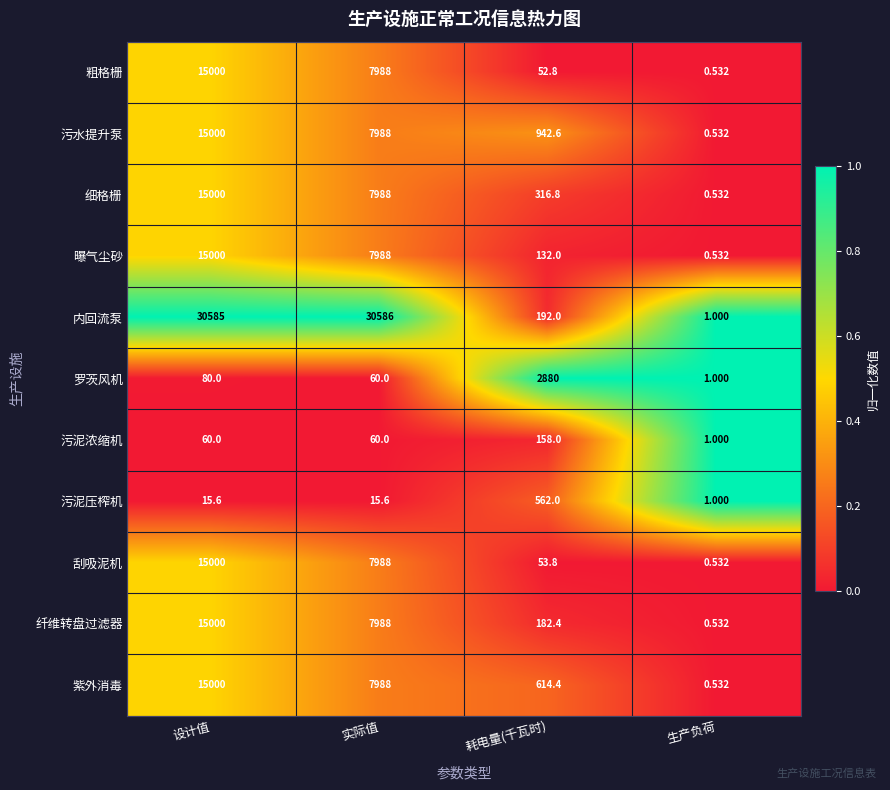

Between 实际值 and 耗电量(千瓦时), which series saw the biggest shift?

内回流泵